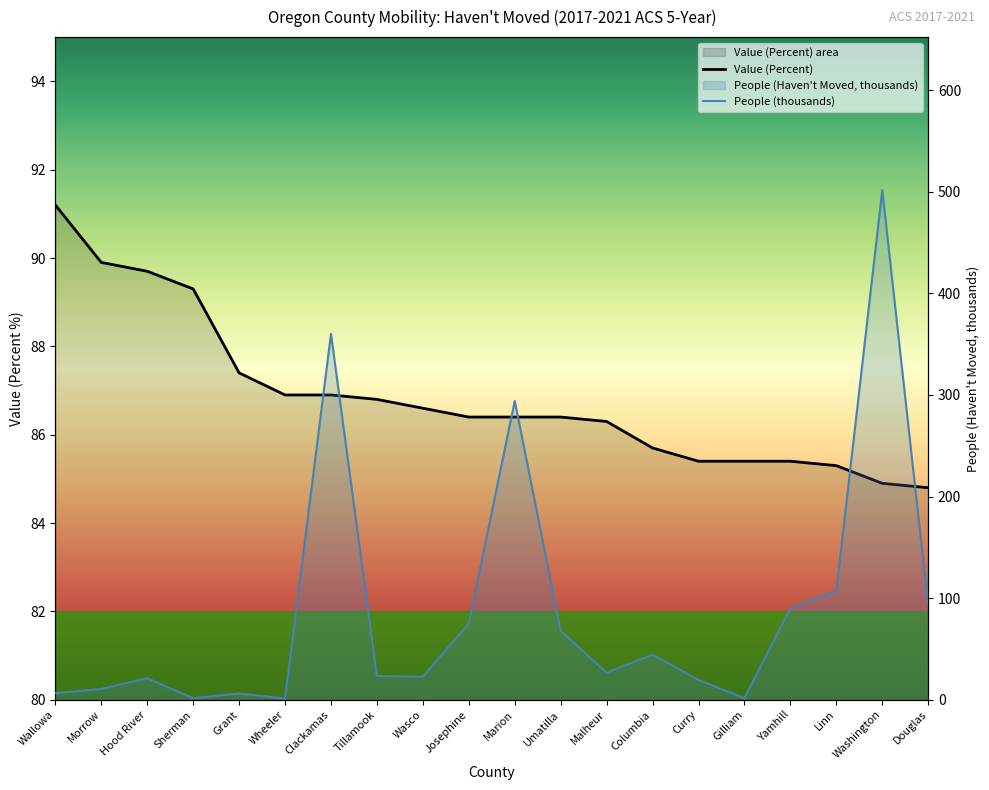

Count the number of data series in this chart.

2